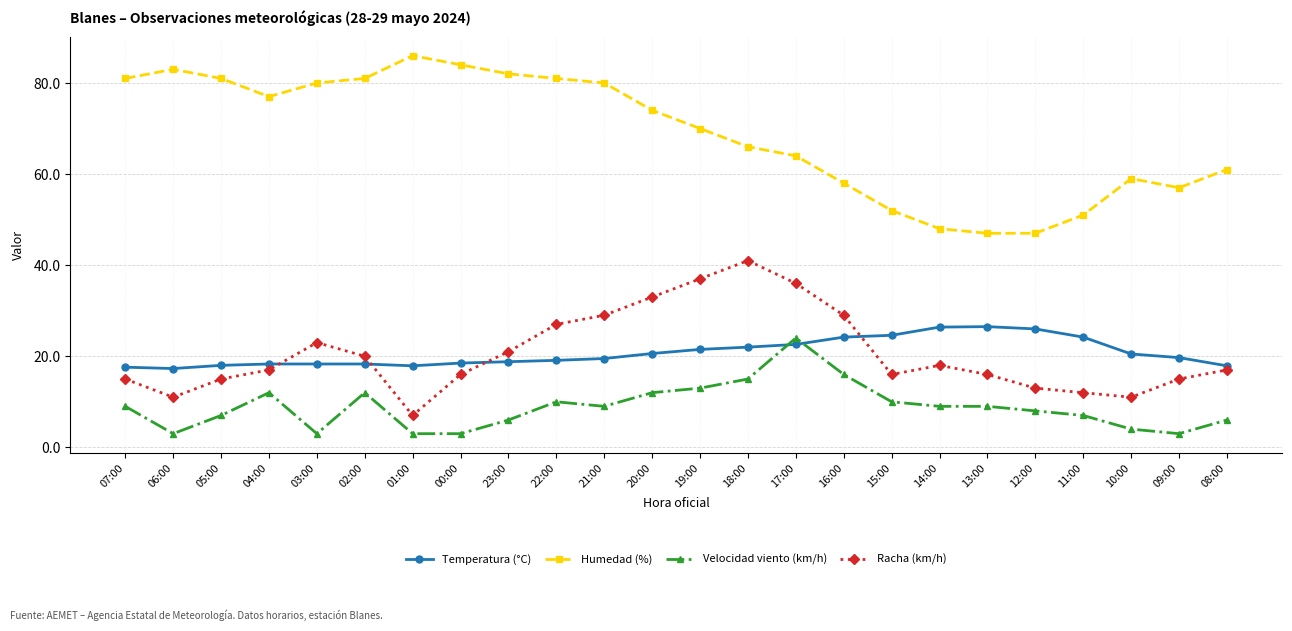

How many lines are shown in the chart?

4